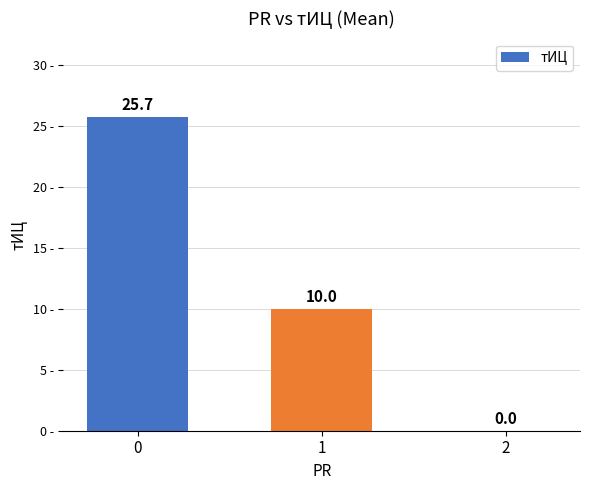

What is the greatest value displayed?

25.7